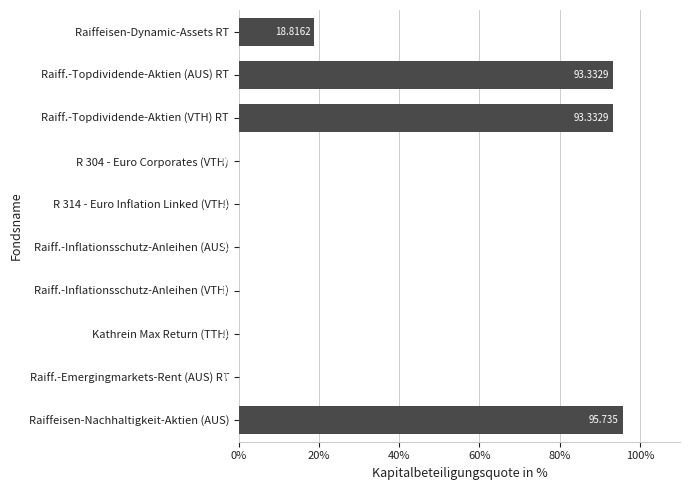

At which label is the value closest to 47?

Raiffeisen-Dynamic-Assets RT